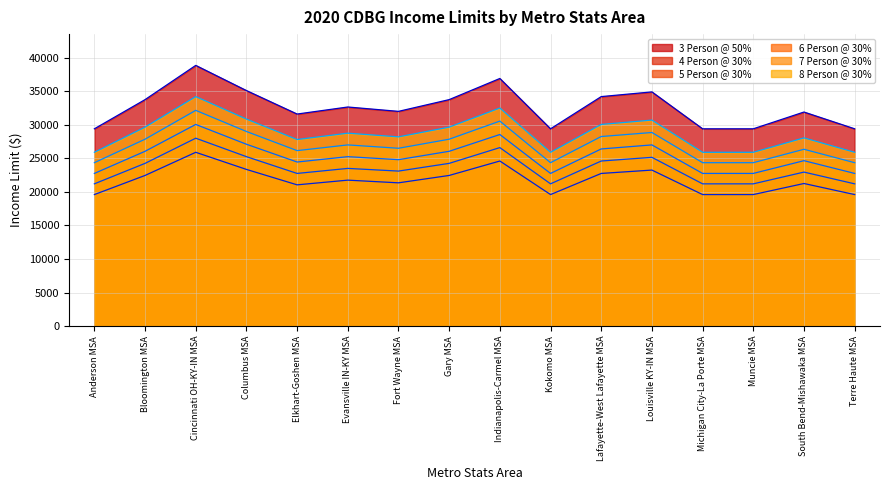

How many distinct data groups are displayed?

6